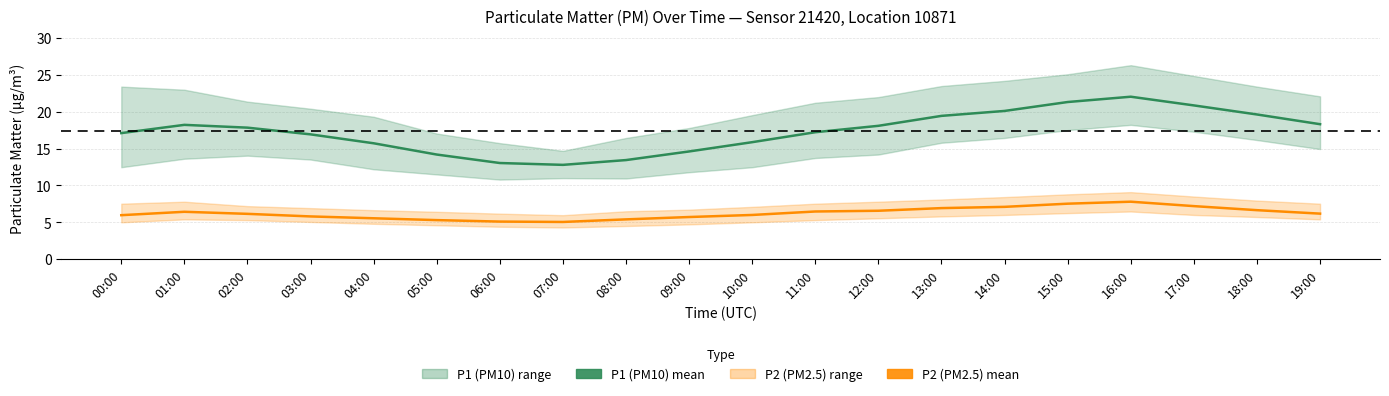

How many lines are shown in the chart?

2